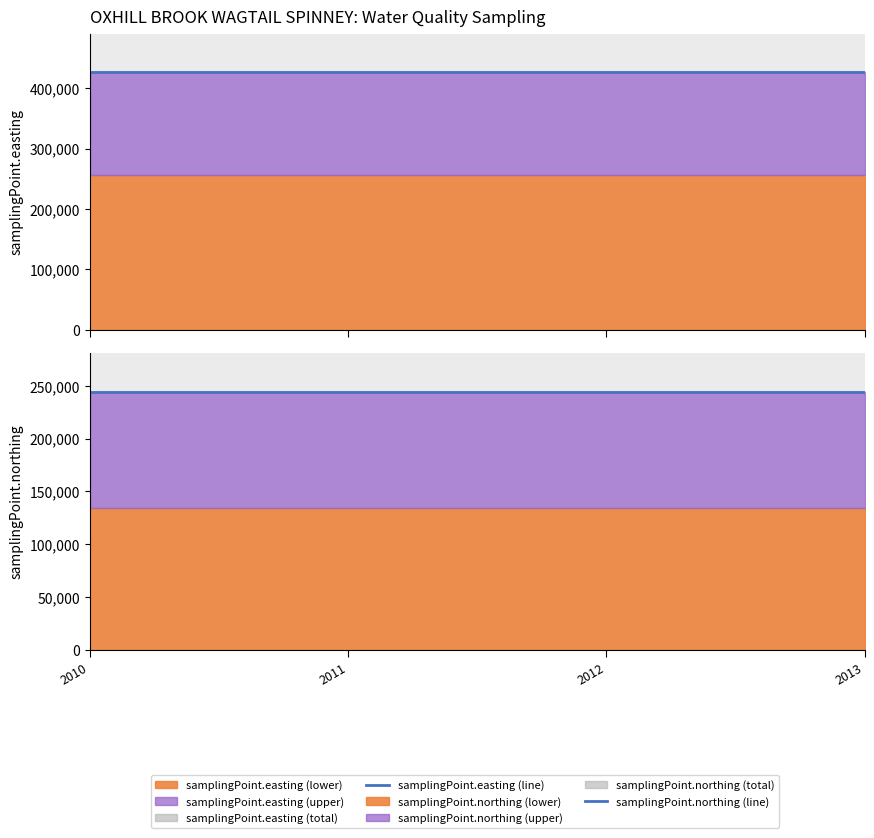

At how many categories does at least one series exceed 273004?

4